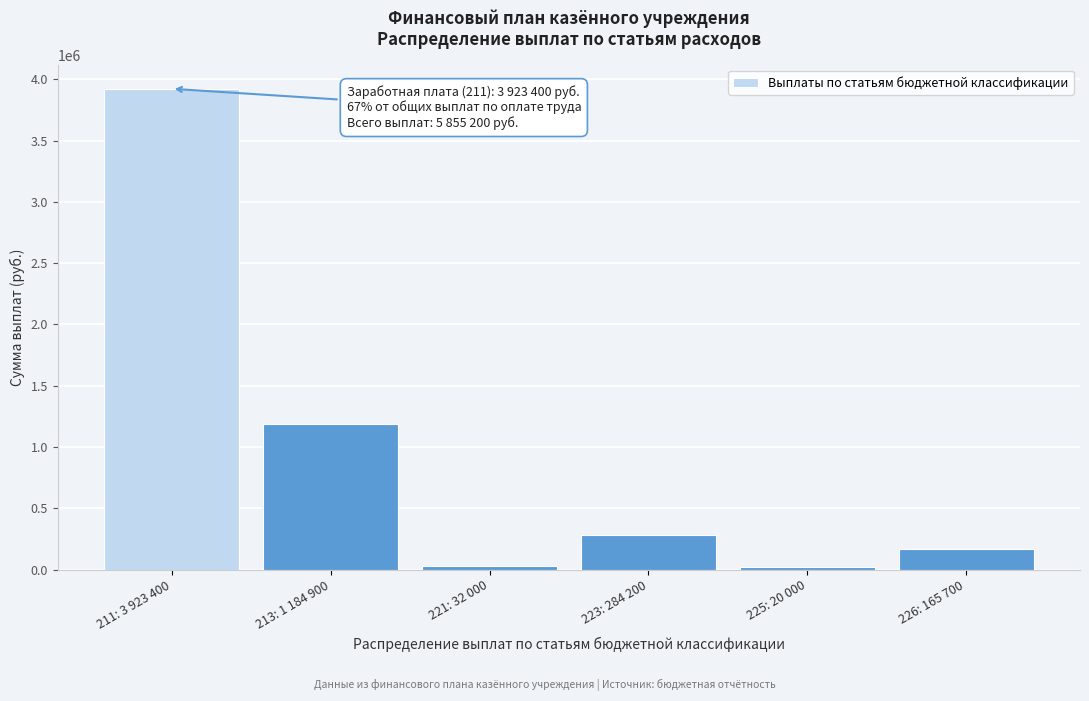

What is the difference between the second highest and second lowest values?

1152900